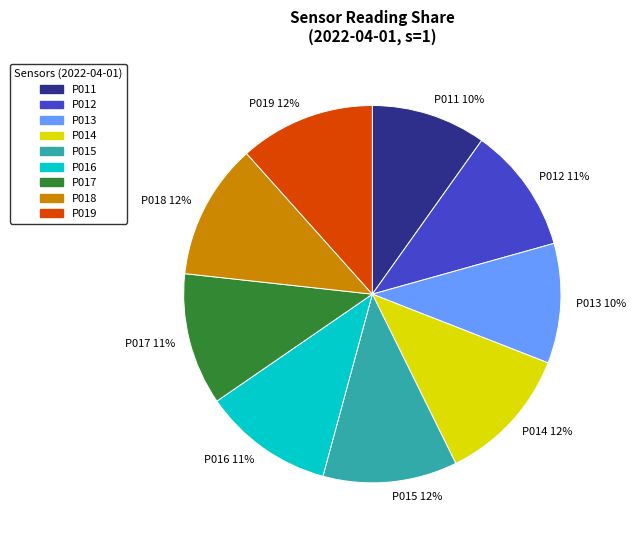

Does P016 11% represent more than half of the total?

No